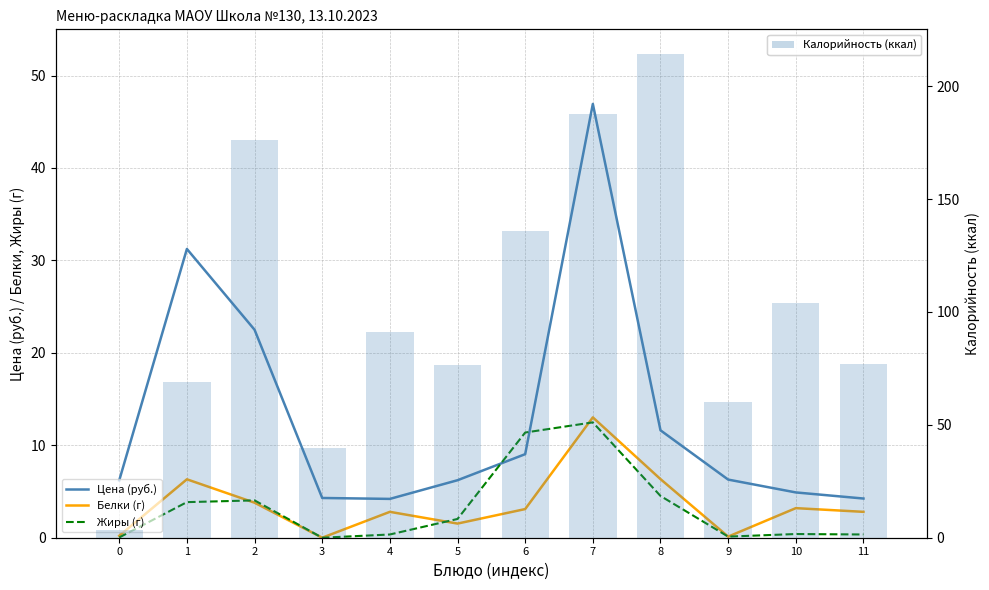

What is the value of the Калорийность (ккал) bar at the 1st from the left?

3.3